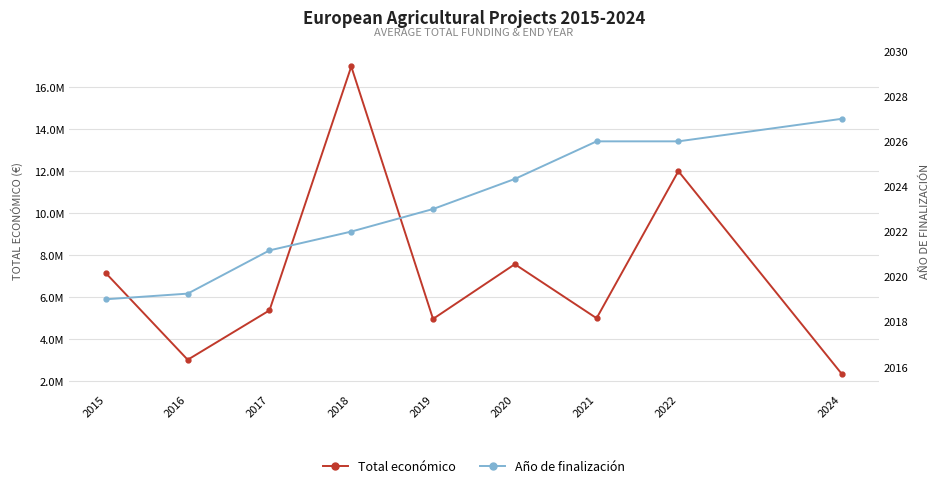

Which series has the largest range (max minus min)?

Total económico